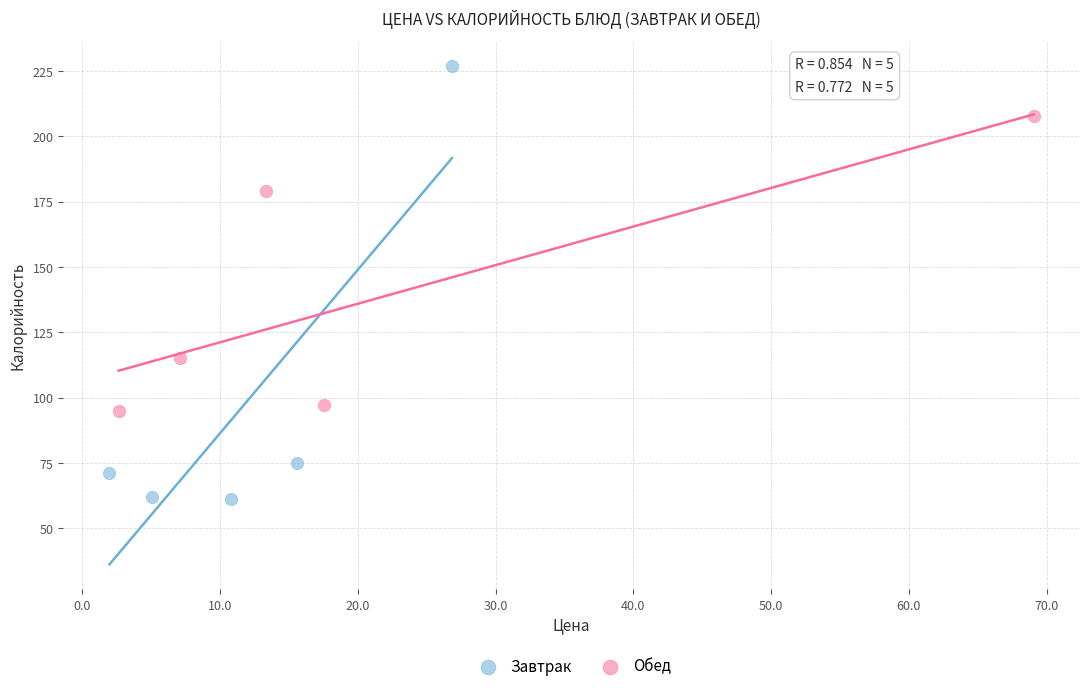

Which series has the widest spread of Y values?

Завтрак